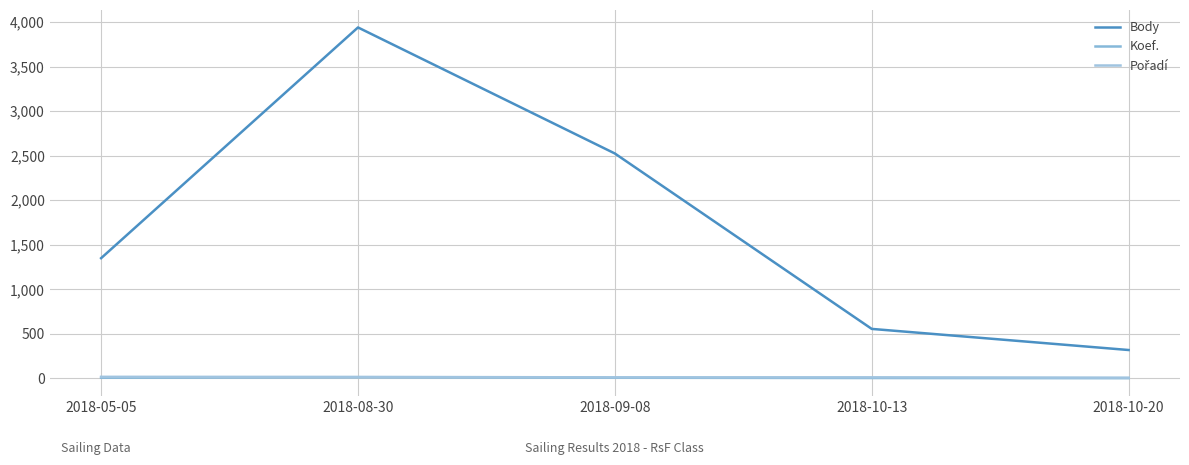

True or false: Koef. and Body intersect in this chart.

False